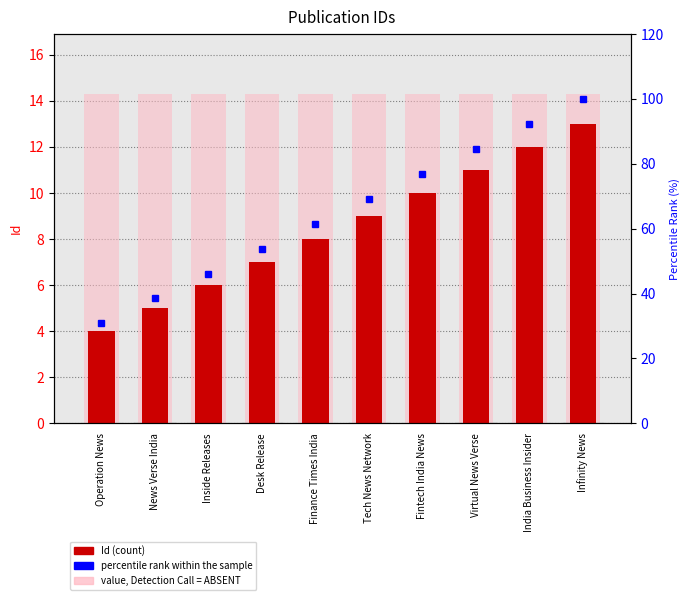

The percentile rank within the sample series shows 24.9 at Inside Releases. True or false?

False